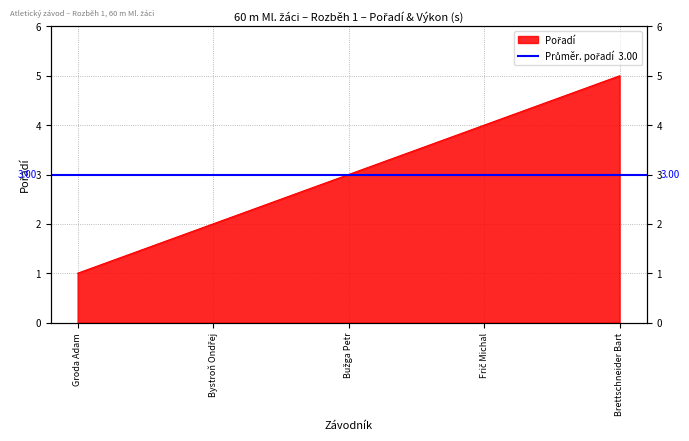

What is the difference between the maximum and minimum values?

4